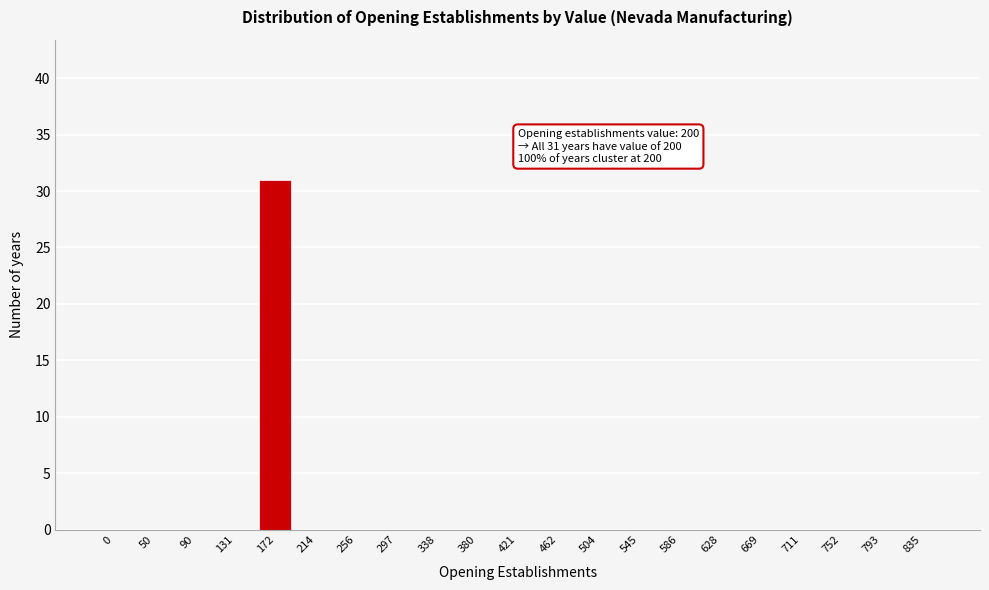

Reading left to right, transcribe all the data shown in this chart.

0=0	50=0	90=0	131=0	172=31	214=0	256=0	297=0	338=0	380=0	421=0	462=0	504=0	545=0	586=0	628=0	669=0	711=0	752=0	793=0	835=0